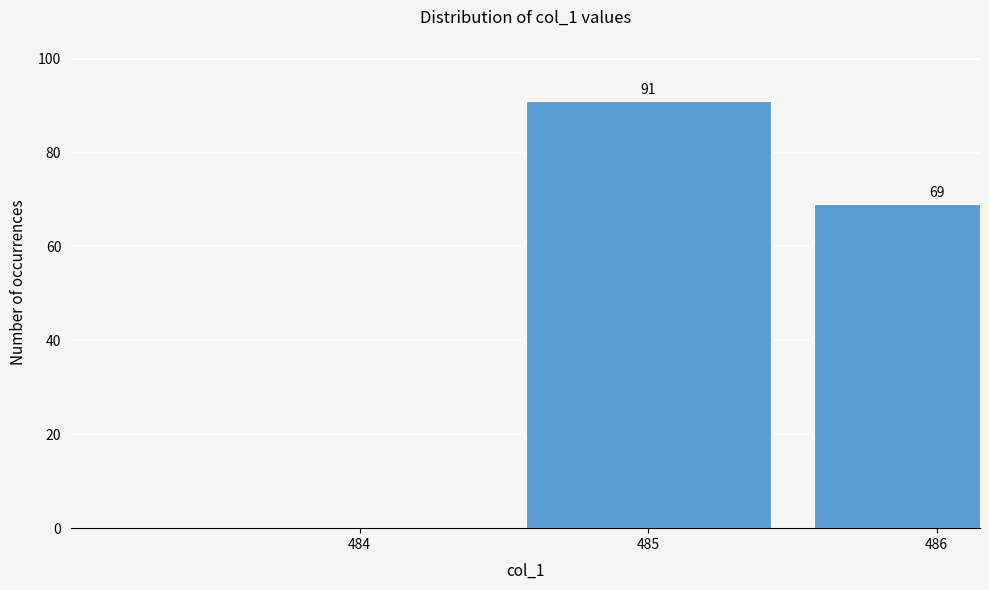

Reading left to right, list all the values displayed in this chart.

484=0	485=91	486=69